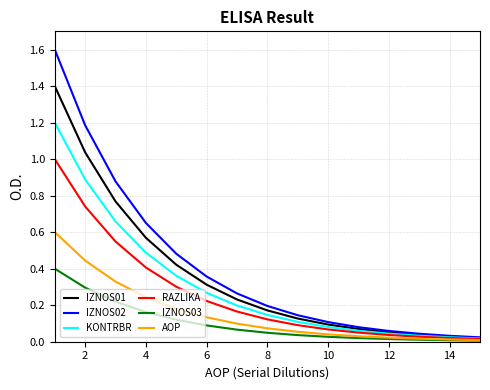

Which series has the widest spread of values?

IZNOS02